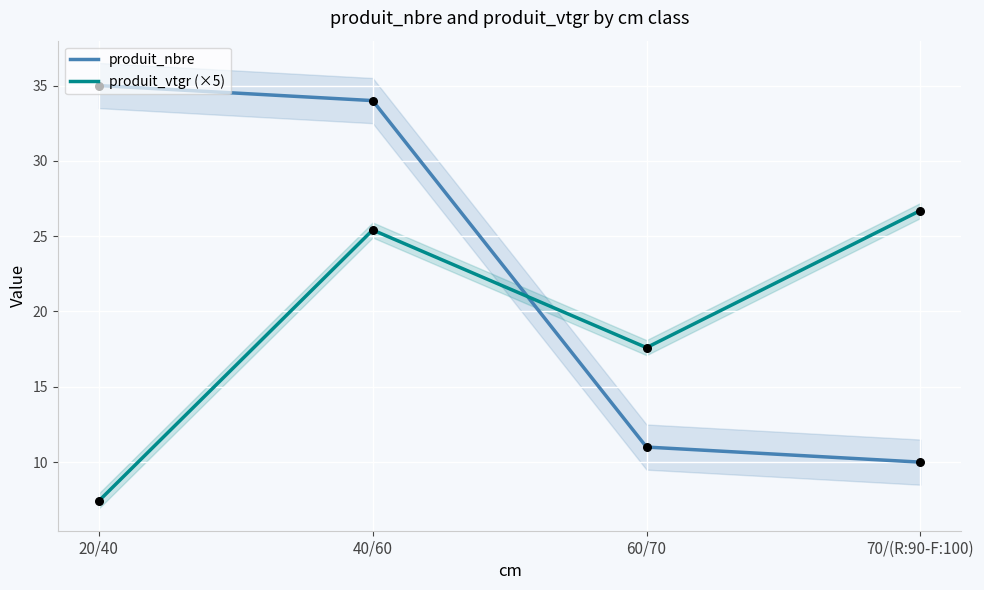

At which category is the sum across all series the highest?

40/60